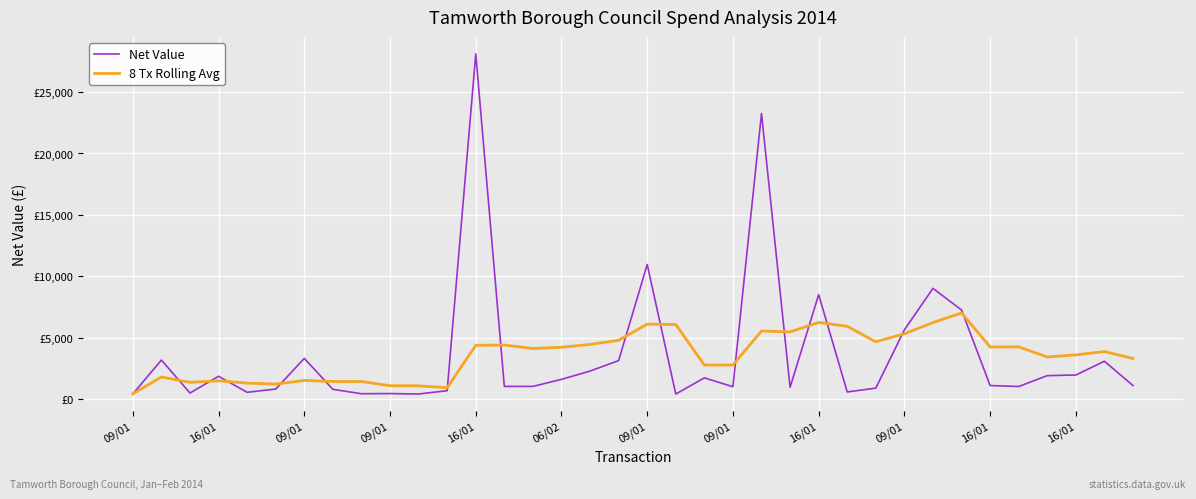

What is the difference between the maximum and minimum values in the Net Value series?

27688.3